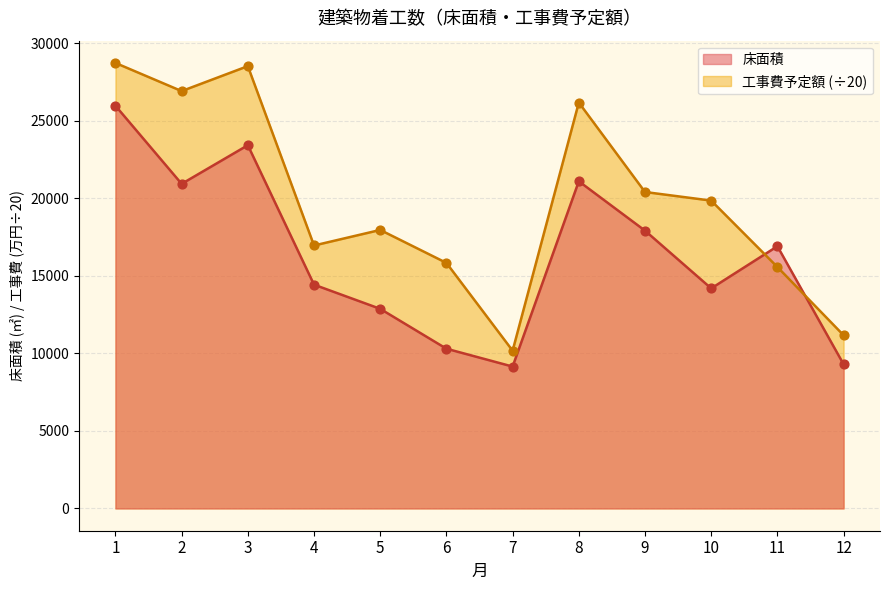

What is the total value across all series at 7?

19322.2